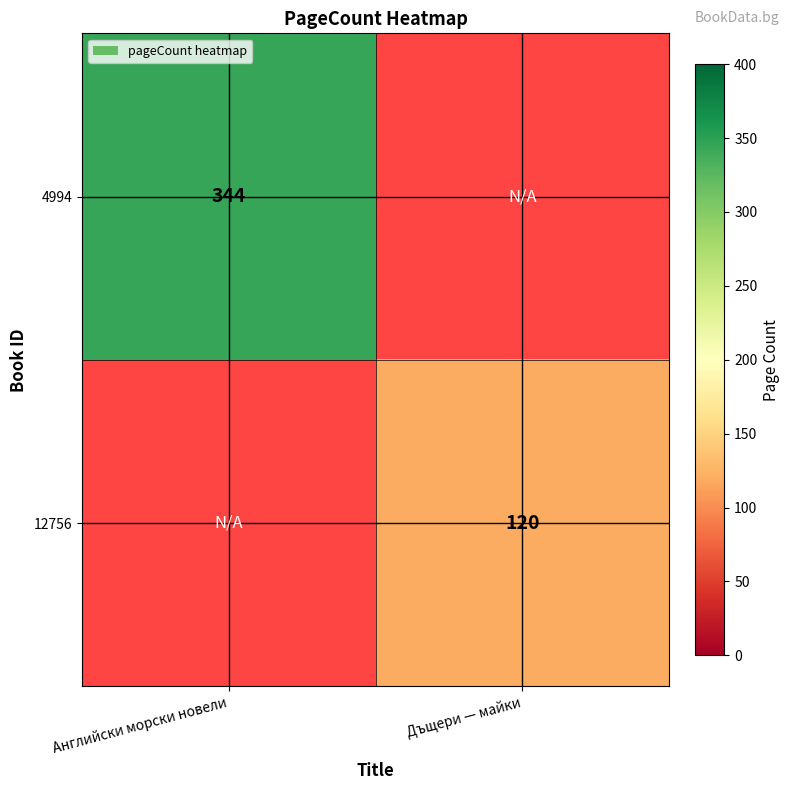

True or false: 12756 has a value of 120 at Дъщери — майки.

True